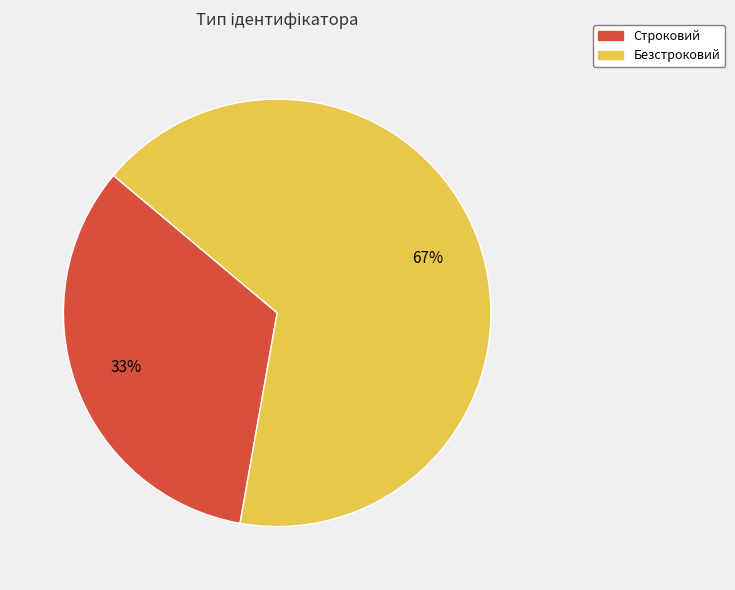

Does Безстроковий represent more than half of the total?

Yes